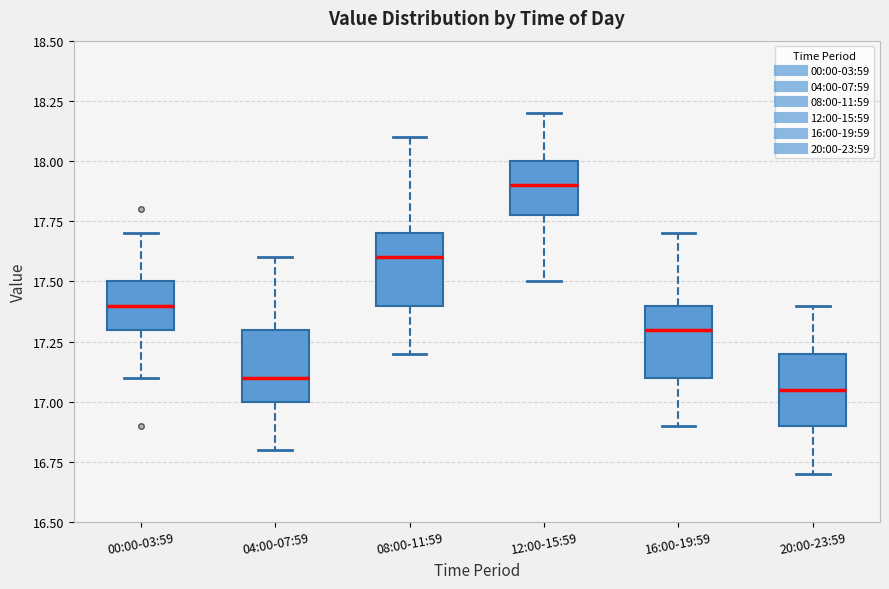

Which box has the highest median line?

12:00-15:59